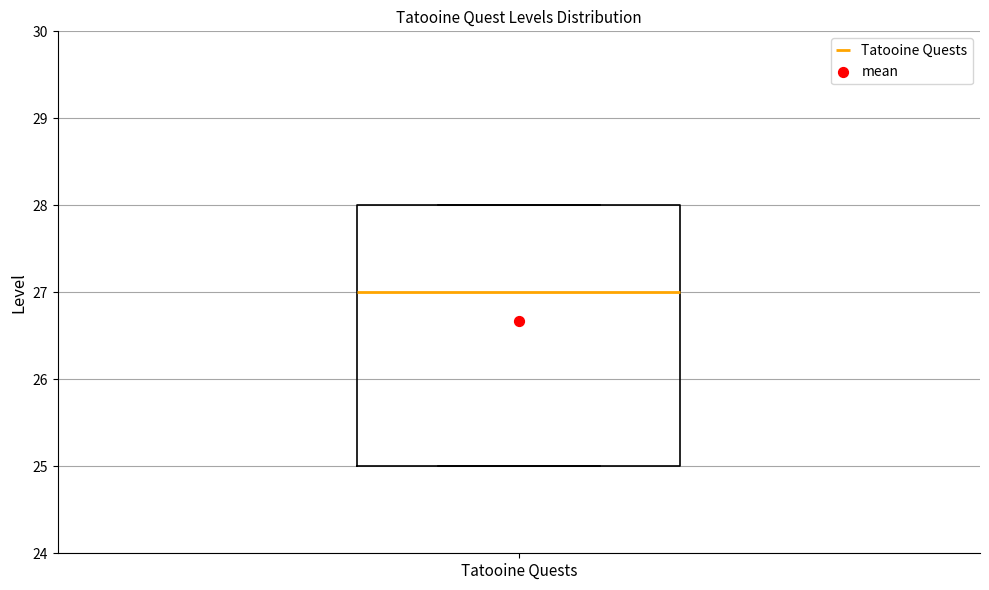

Read this box plot against the y-axis: the position of the median line, the range covered by the box, and the ends of both whiskers. The values are not printed on the chart, so give them approximately, as read against the axis.

median 27, box 25 to 28, whiskers 25 to 28